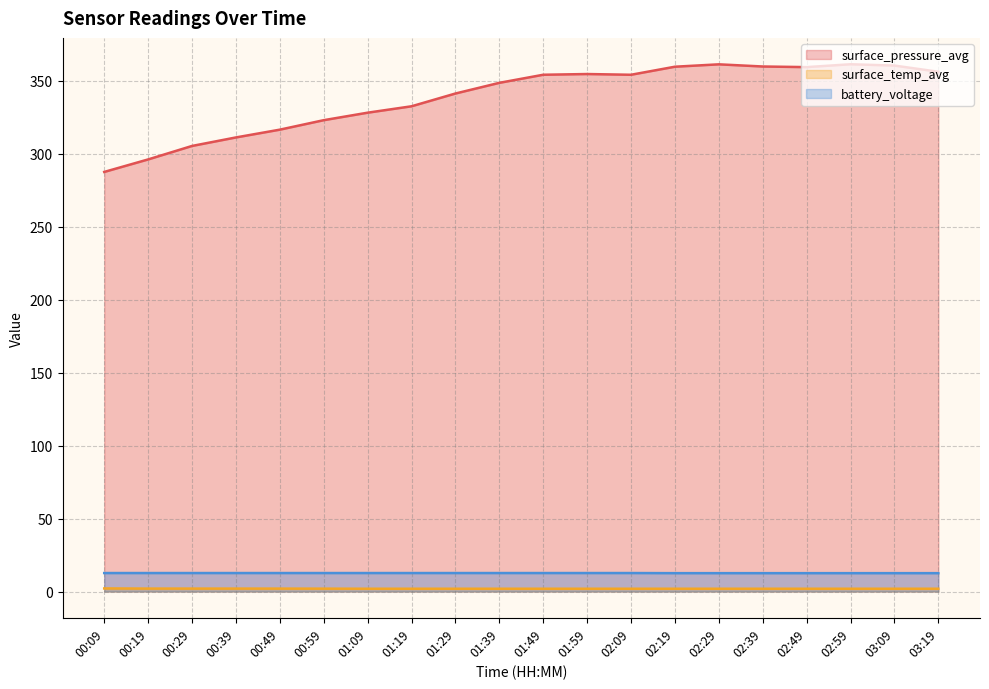

True or false: surface_pressure_avg and surface_temp_avg intersect in this chart.

False